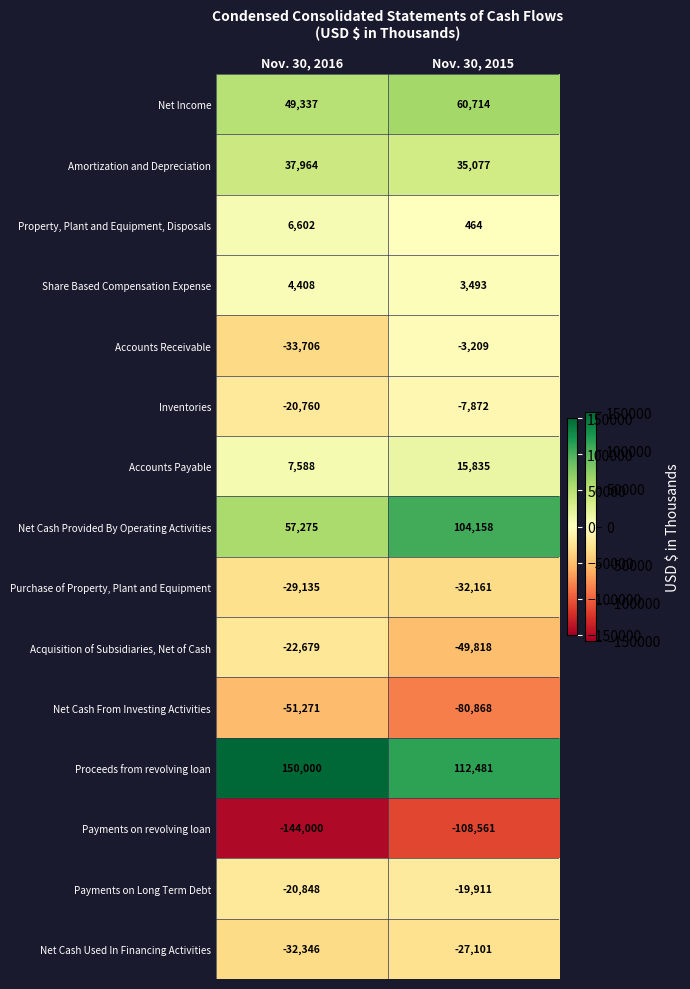

How many distinct data groups are displayed?

15